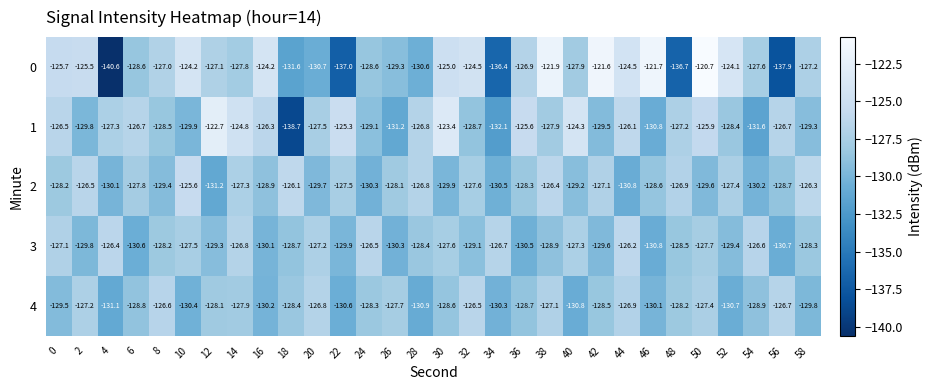

At 58, list the series in order from largest to smallest.

2, 0, 3, 1, 4